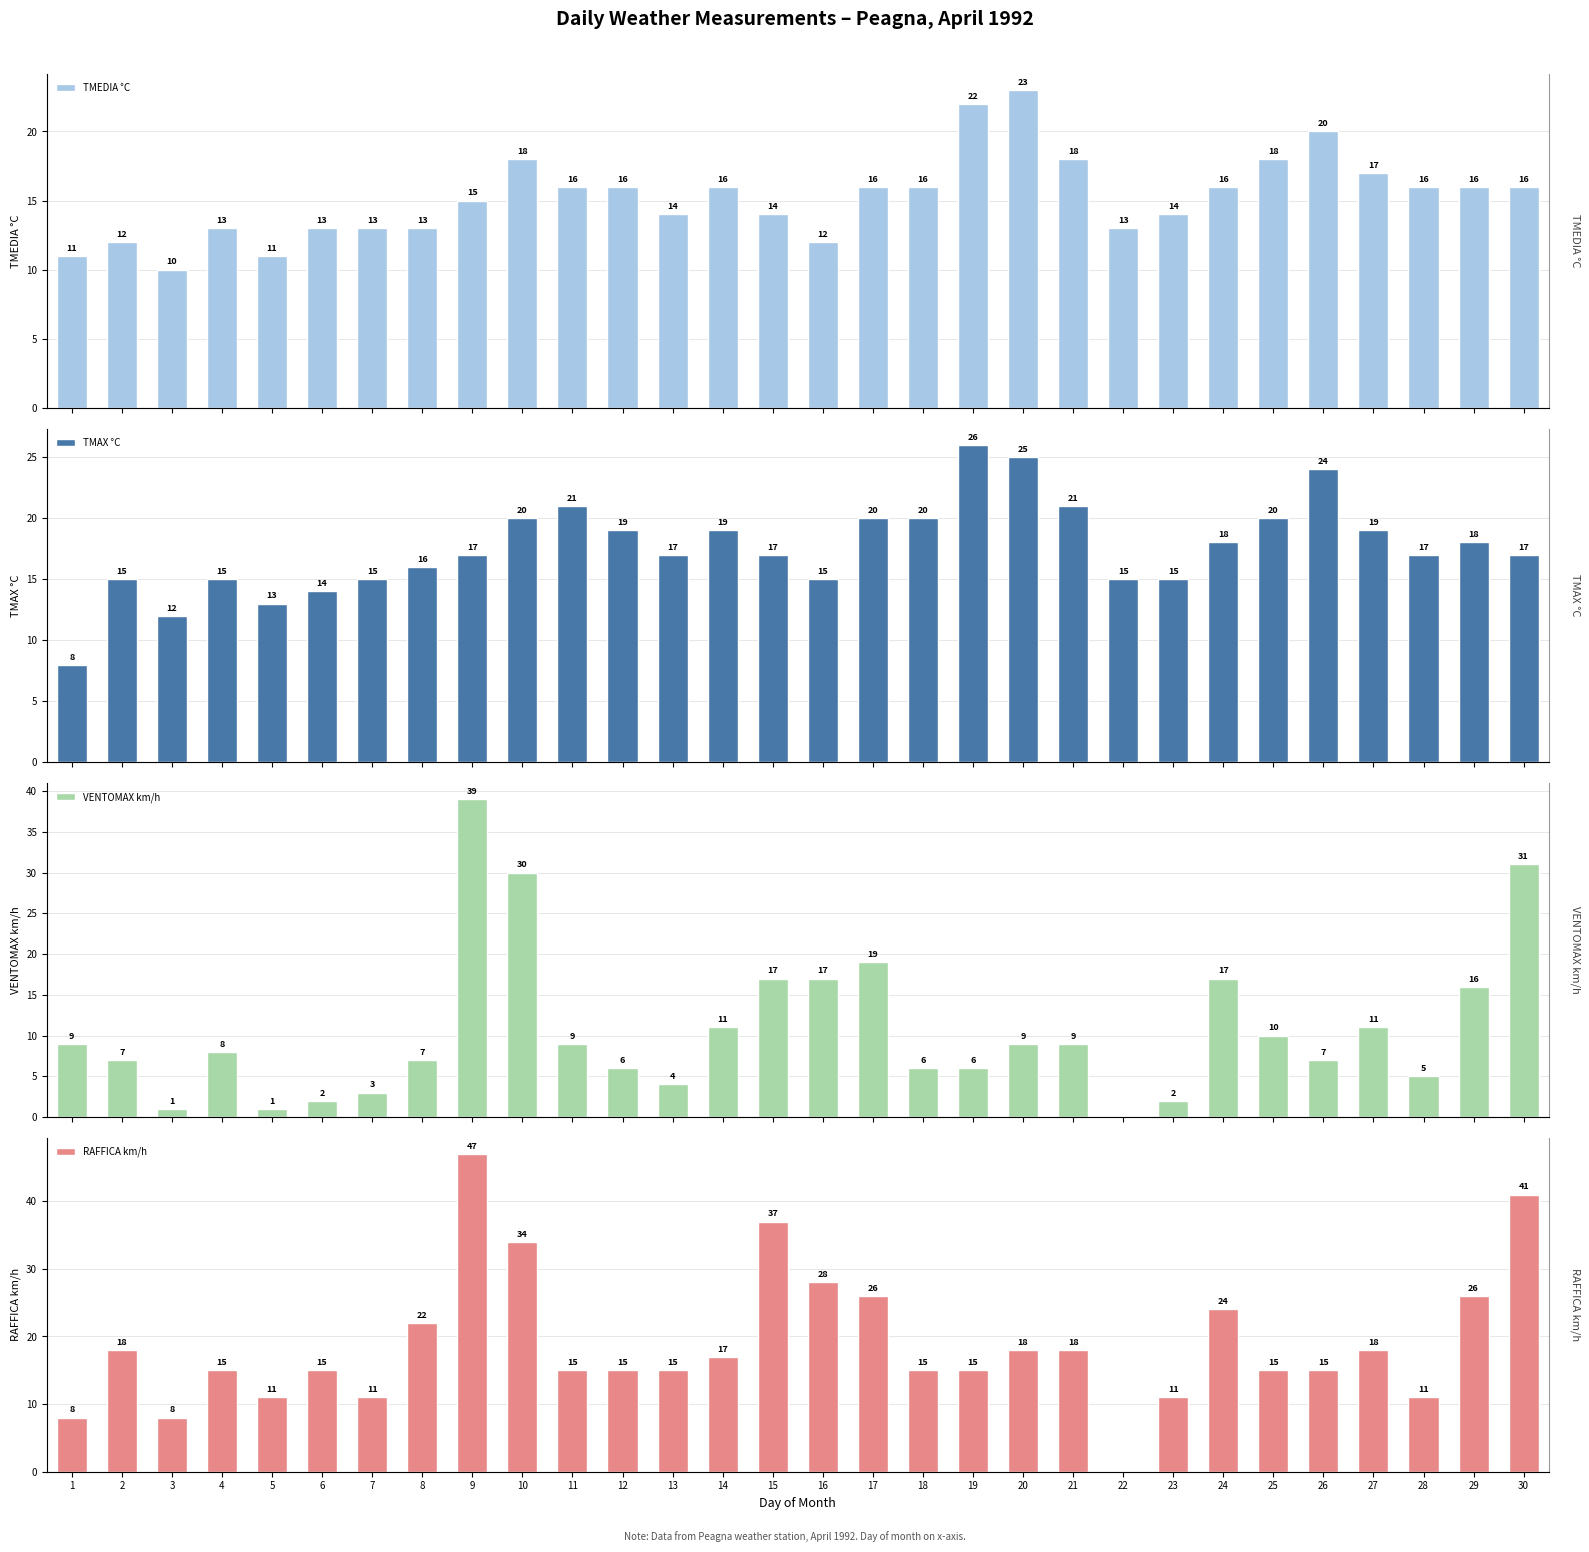

At how many categories does at least one series exceed 27?

5